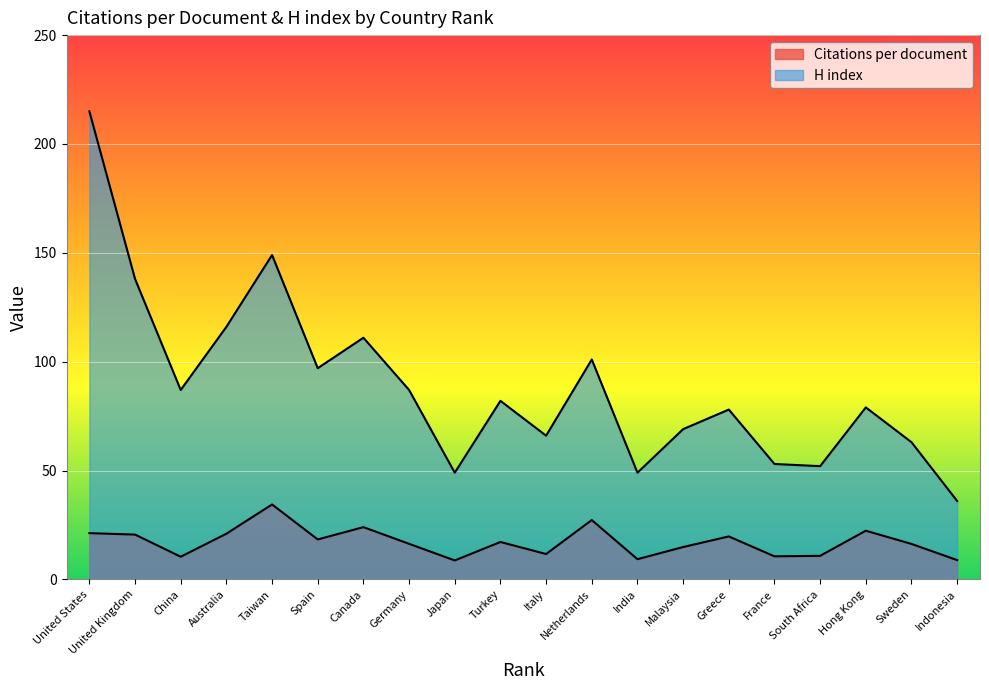

What position from the right is Hong Kong?

3